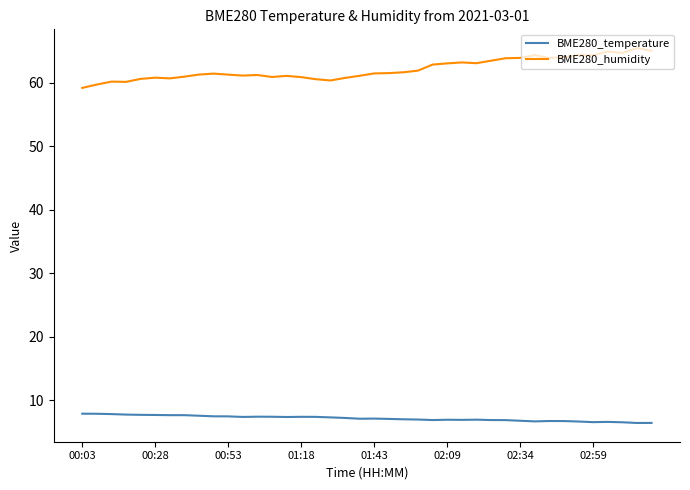

What is the difference between the maximum and minimum values in the BME280_temperature series?

1.5